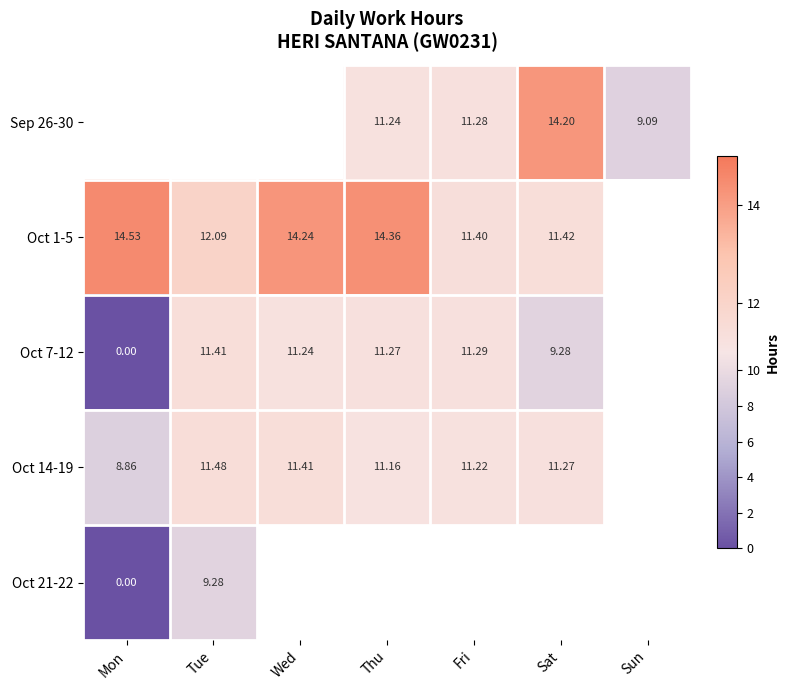

The Oct 1-5 series shows 14.2 at Wed. True or false?

True